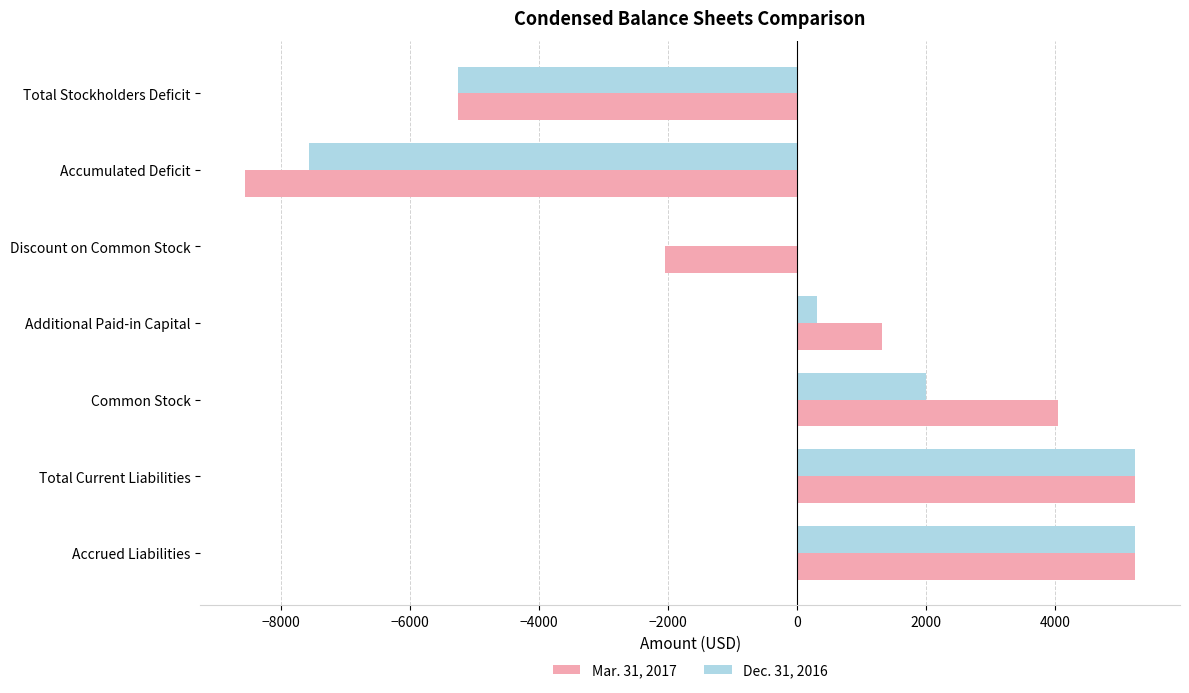

What is the total value across all series at Additional Paid-in Capital?

1624